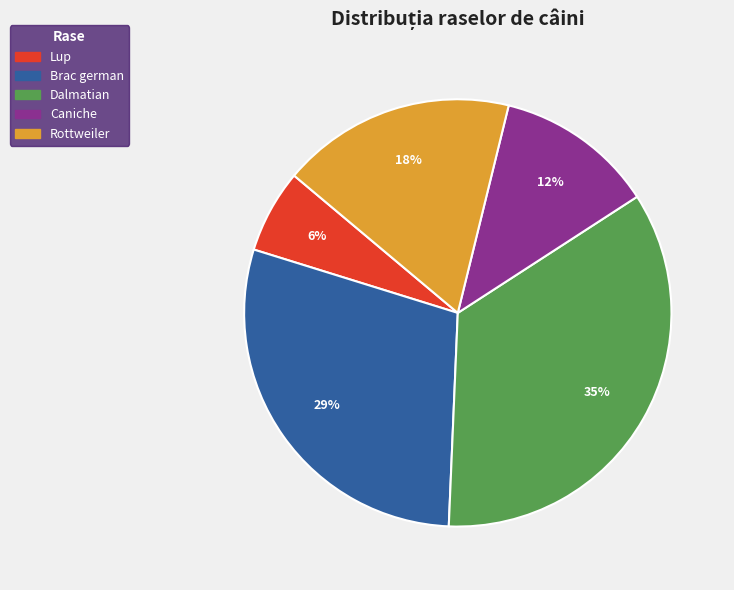

How many segments does this pie chart have?

5